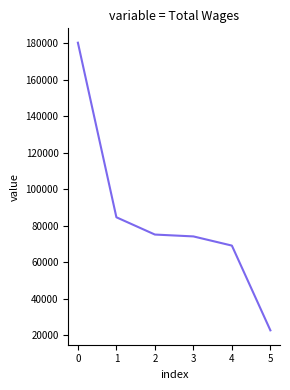

What is the sum of all values?

506132